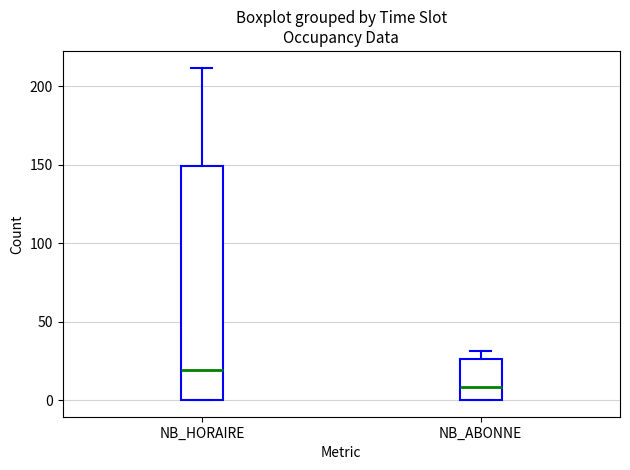

Reading left to right, read every box against the y-axis: the position of its median line, the range the box covers, and the ends of its whiskers. The values are not printed on the chart, so give them approximately, as read against the axis.

NB_HORAIRE: median 20, box 0 to 150, whiskers 0 to 210
NB_ABONNE: median 10, box 0 to 25, whiskers 0 to 30